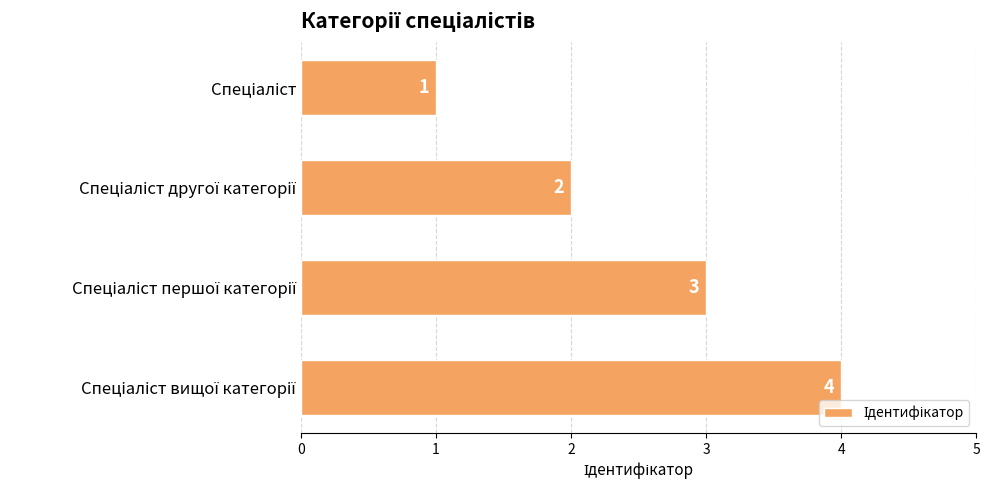

What is the value of the 3rd bar from the top?

3